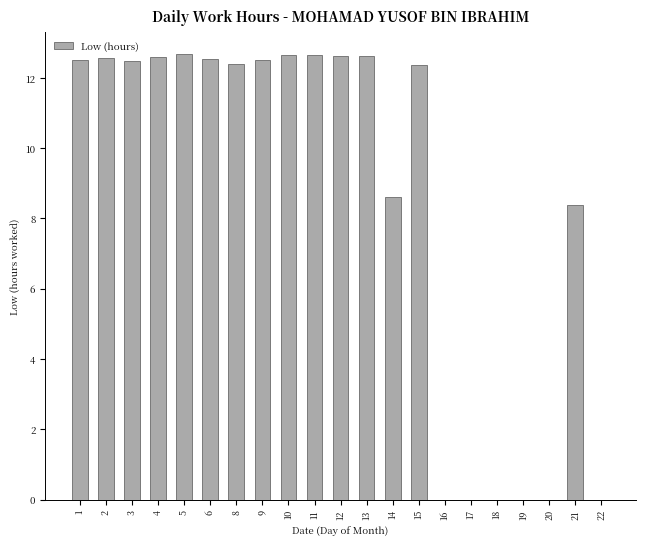

Which has a higher value, 19 or 8?

8